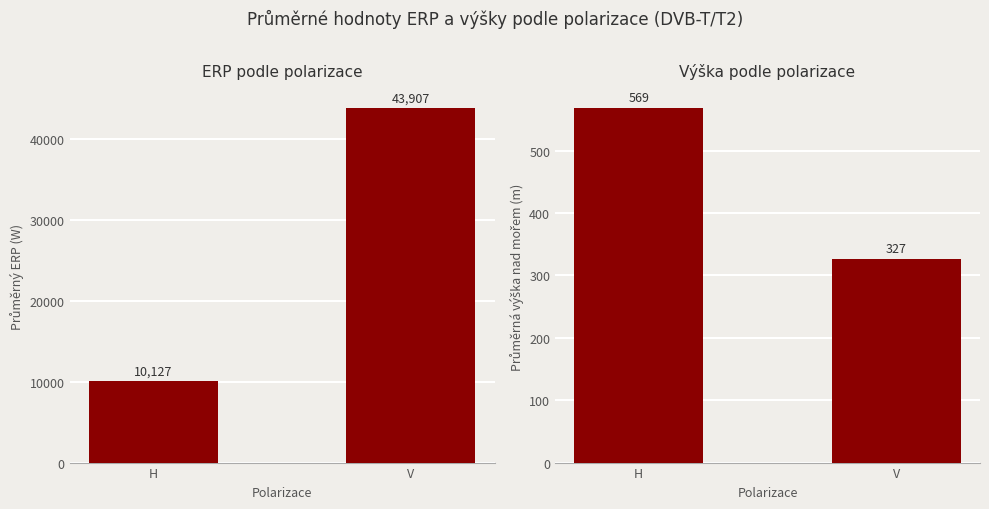

What is the label of the 1st bar from the left?

H